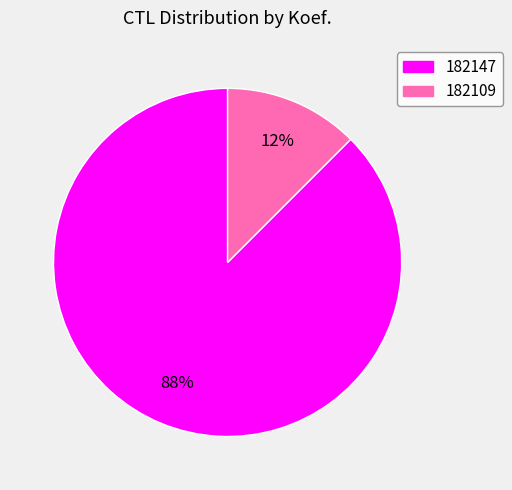

To the nearest percent, what is the average slice percentage?

50%